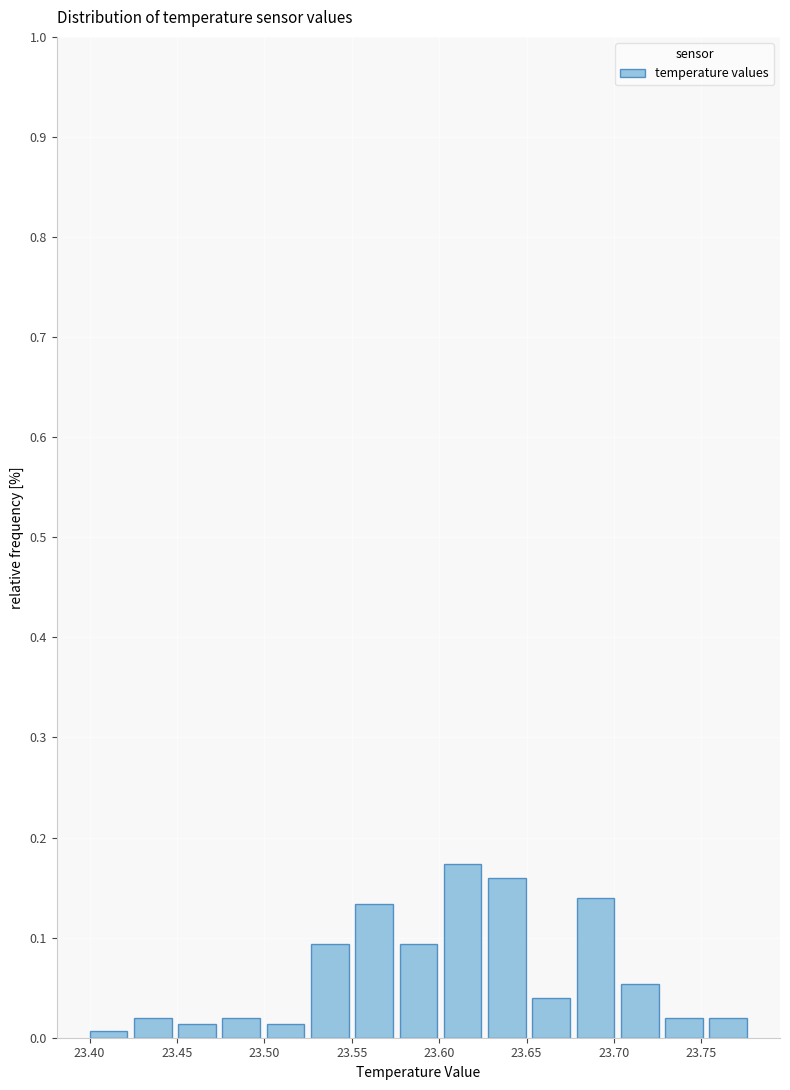

Reading left to right, list every bar in this chart as the range it spans on the x-axis followed by its height. Neither the bar edges nor the heights are printed on the chart, so give them approximately, as read against the axes.

23.400 to 23.425: under 0.01
23.425 to 23.450: 0.02
23.450 to 23.475: 0.01
23.475 to 23.500: 0.02
23.500 to 23.525: 0.01
23.525 to 23.550: 0.09
23.550 to 23.575: 0.13
23.575 to 23.605: 0.09
23.605 to 23.630: 0.17
23.630 to 23.655: 0.16
23.655 to 23.680: 0.04
23.680 to 23.705: 0.14
23.705 to 23.730: 0.05
23.730 to 23.755: 0.02
23.755 to 23.780: 0.02